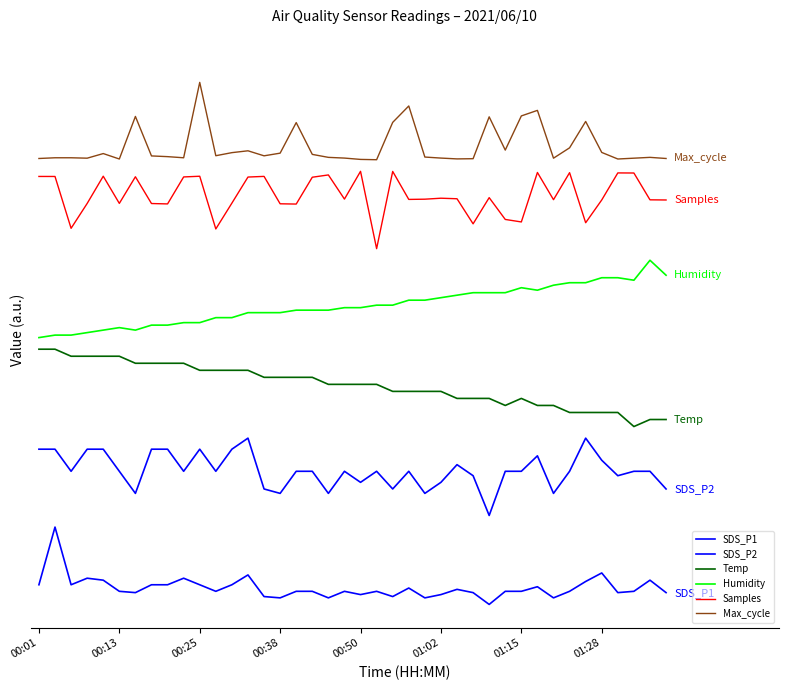

How many interior local peaks does the Temp series have?

1